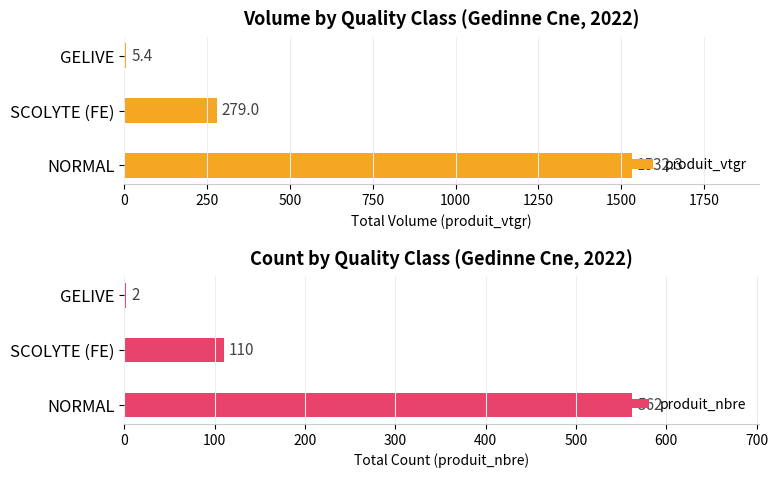

What is the difference between the maximum and minimum values in the produit_vtgr series?

1526.8